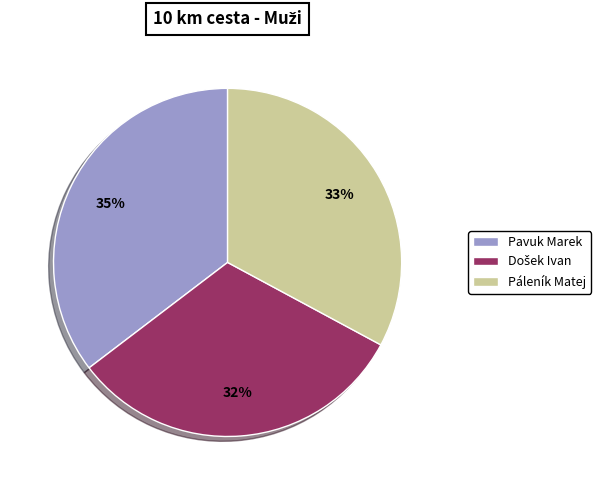

Between Pavuk Marek and Páleník Matej, which is larger?

Pavuk Marek